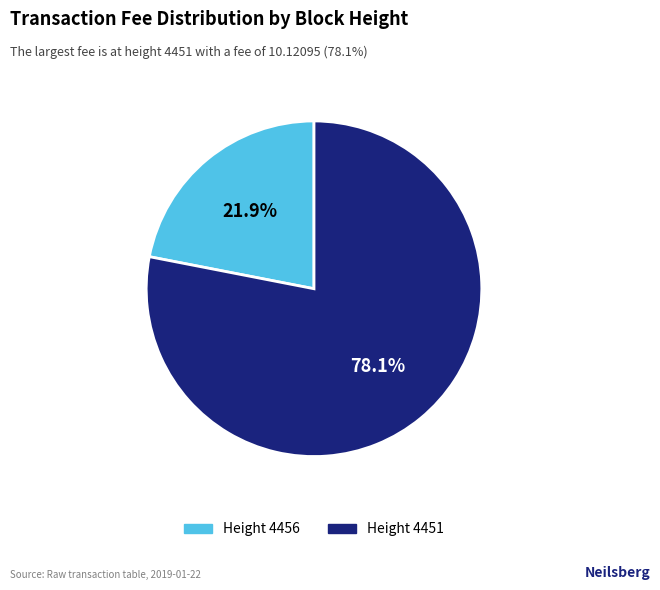

How much of the chart is everything except Height 4451?

21.9%